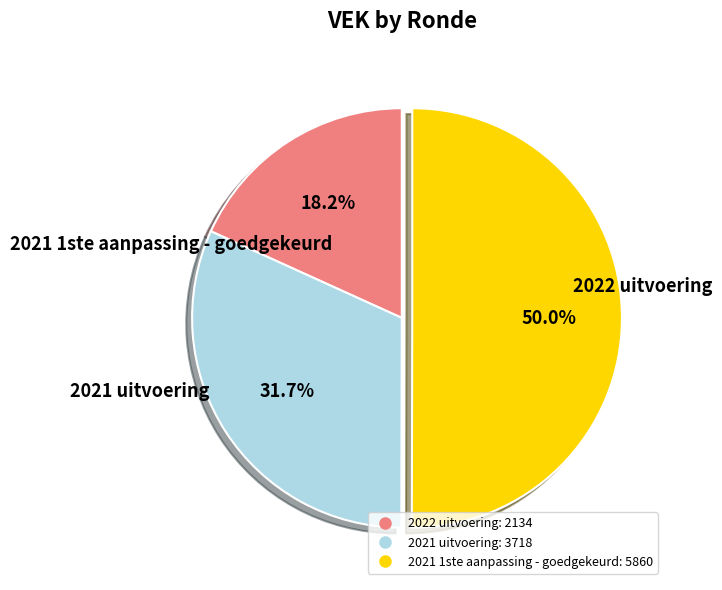

True or false: 2022 uitvoering accounts for 18% of the total.

True